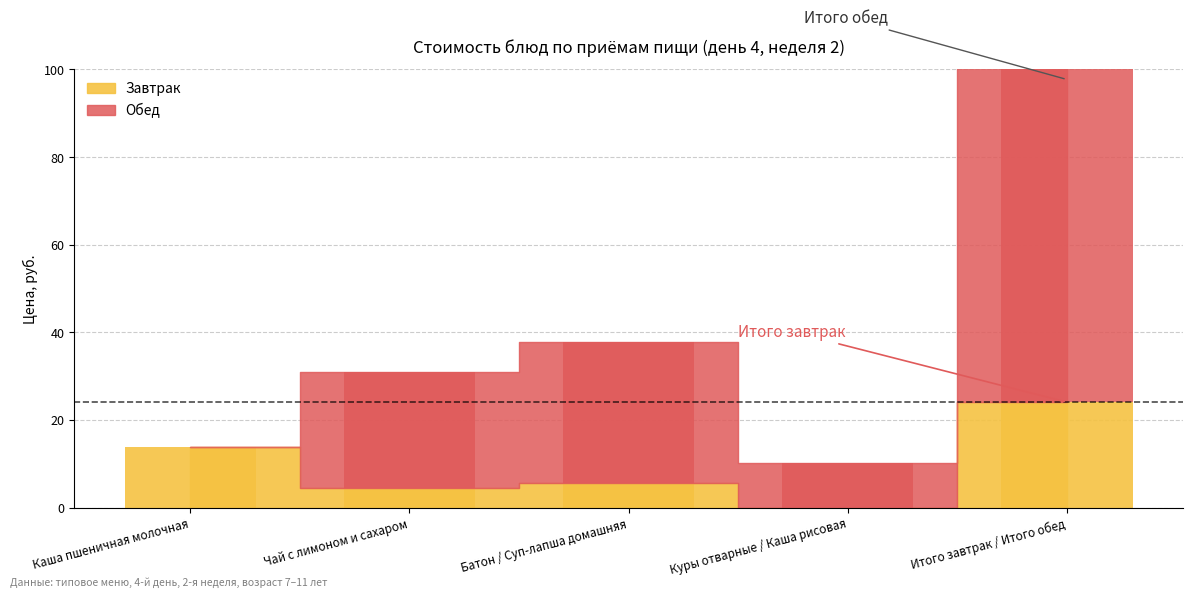

The value of Завтрак at Каша пшеничная молочная is 18.9. True or false?

False